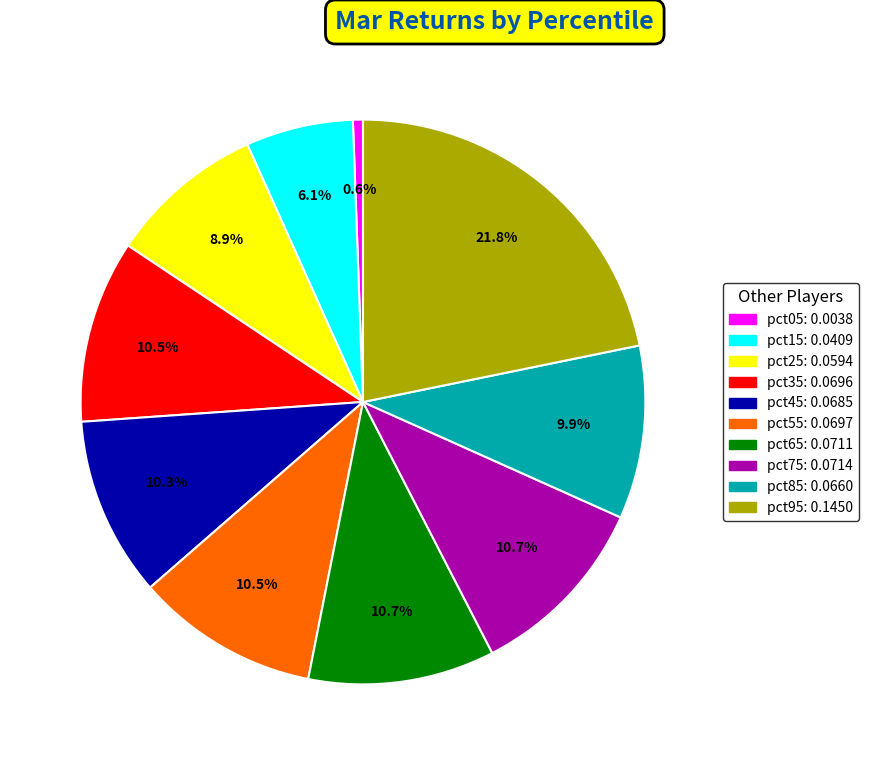

What percentage do pct05 and pct65 together represent?

11.3%